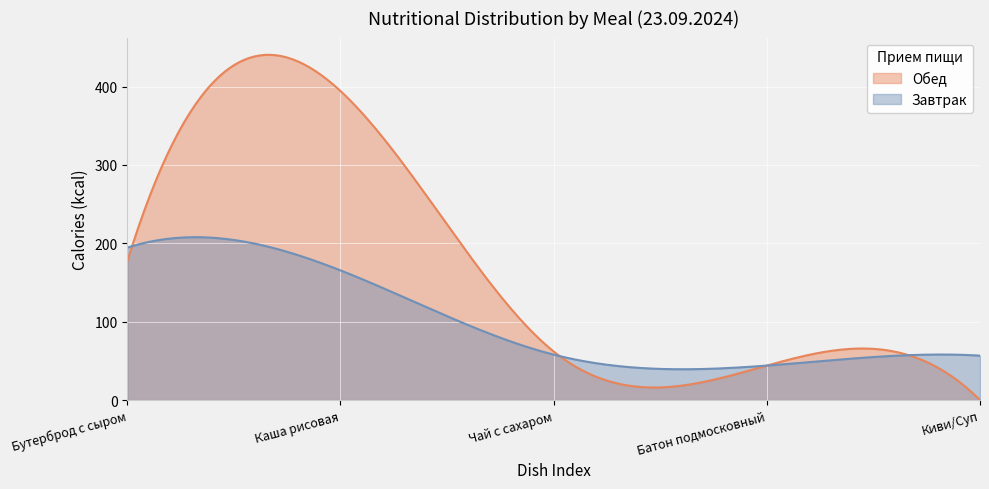

Where is Завтрак nearest to the value 119?

Каша рисовая